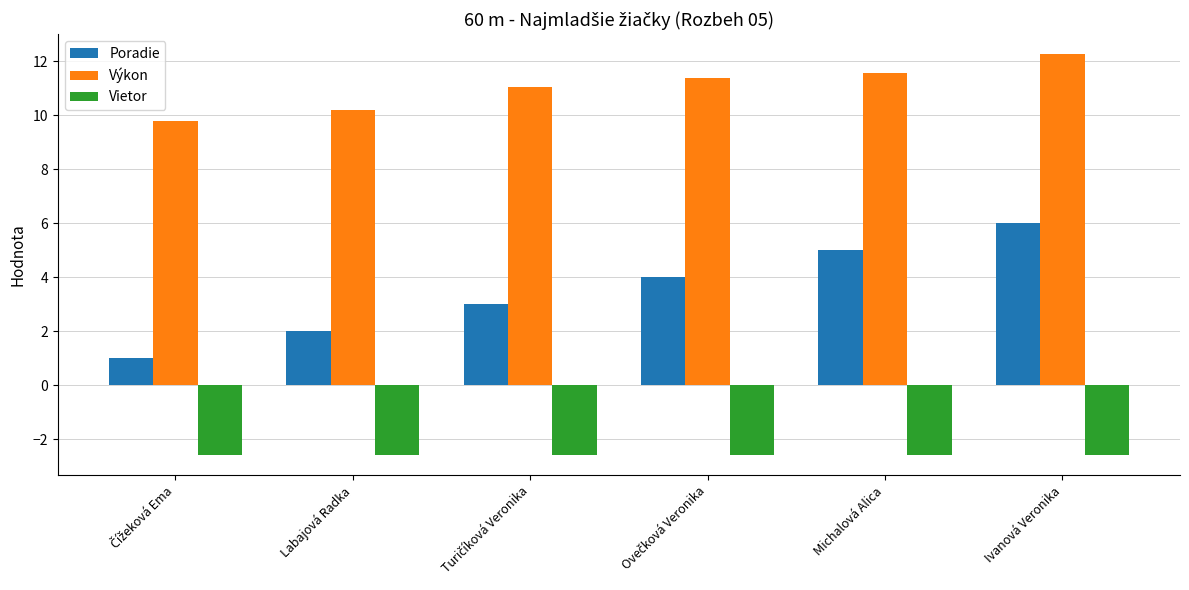

What is the value of the Výkon bar at the 5th from the left?

11.6